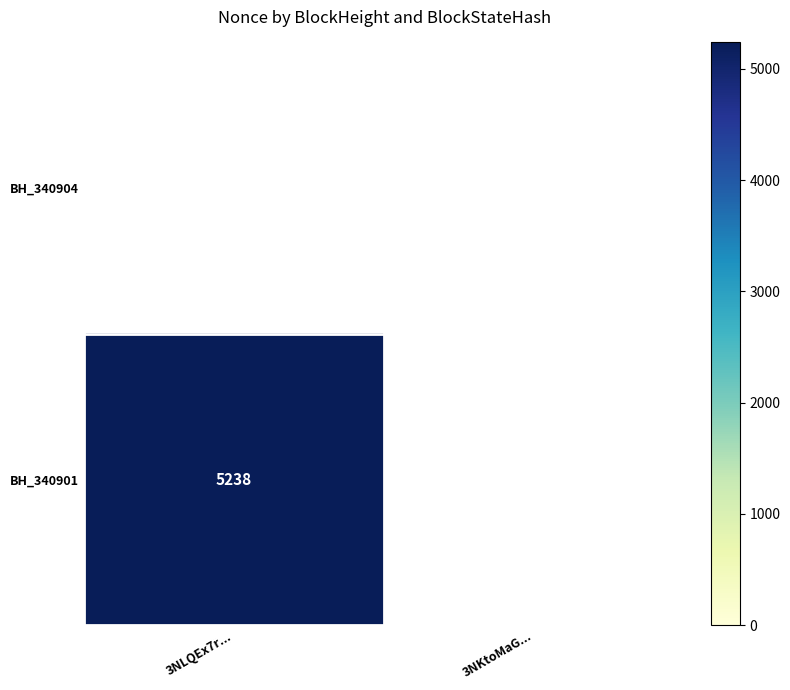

What is the approximate value of BH_340901 at 3NLQEx7r...?

5238.0